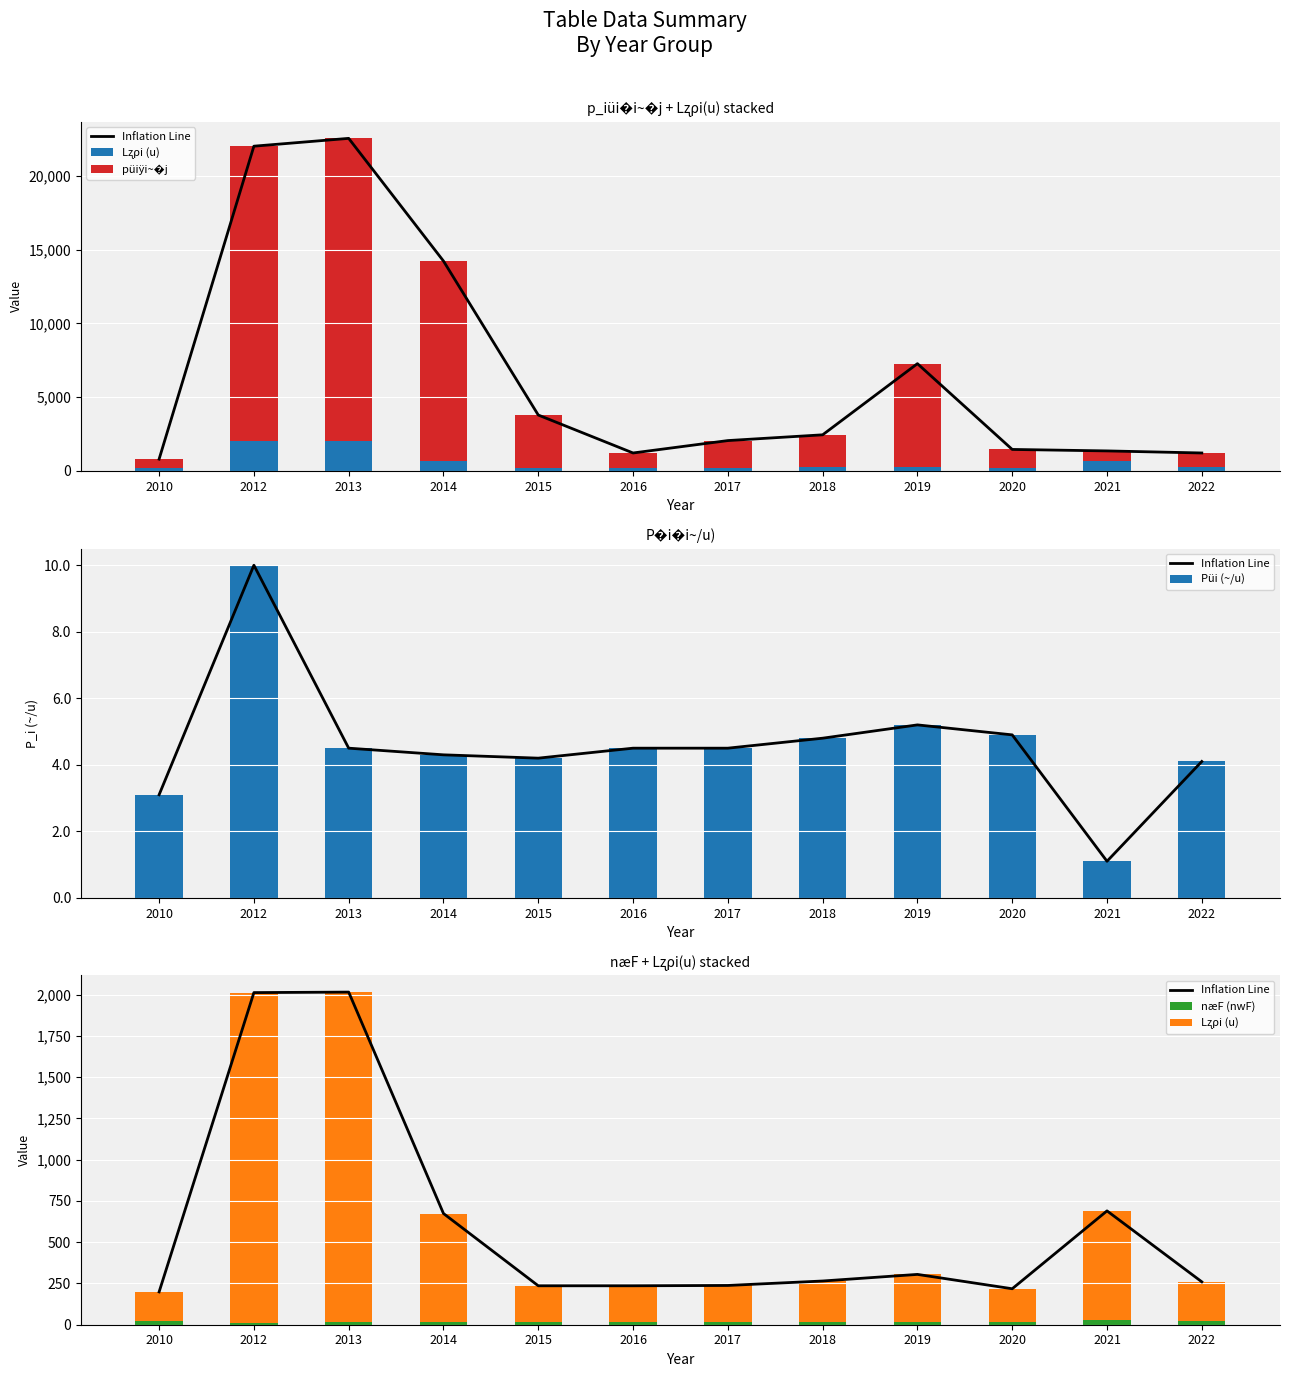

How many bars are there in total?

60